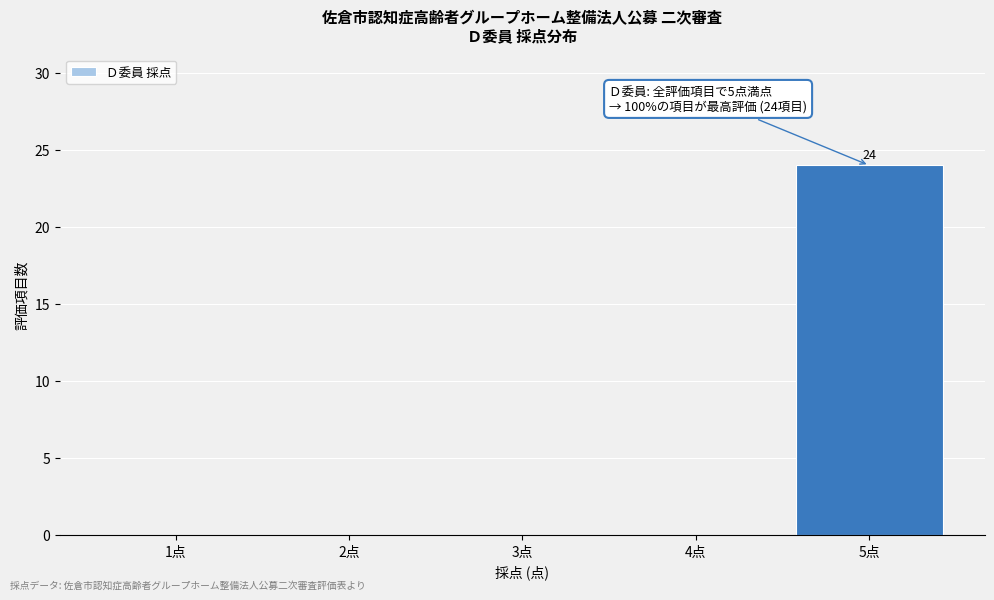

Reading left to right, transcribe all the data shown in this chart.

1点=0	2点=0	3点=0	4点=0	5点=24